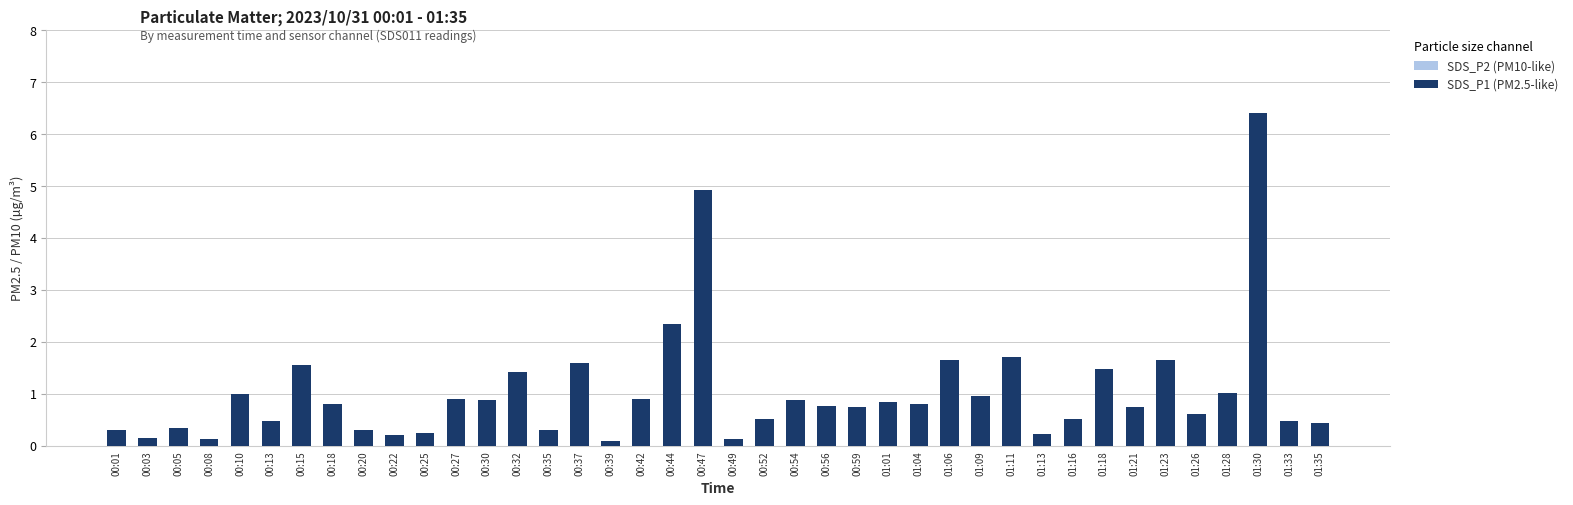

How many data points does each series have?

40